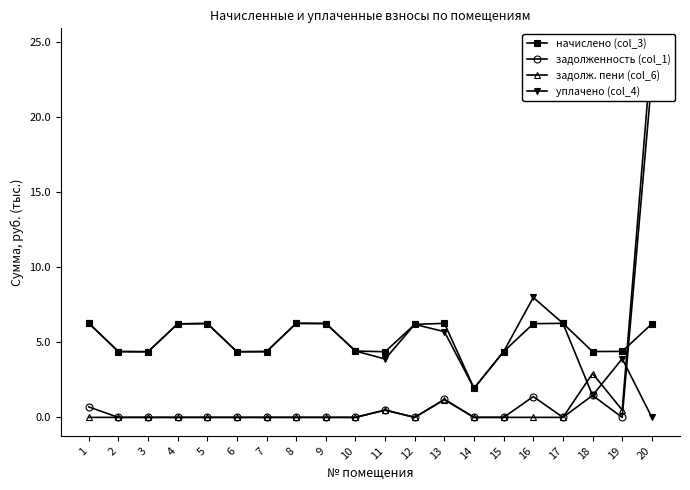

True or false: уплачено (col_4) has a value of 2.9 at 1.

False